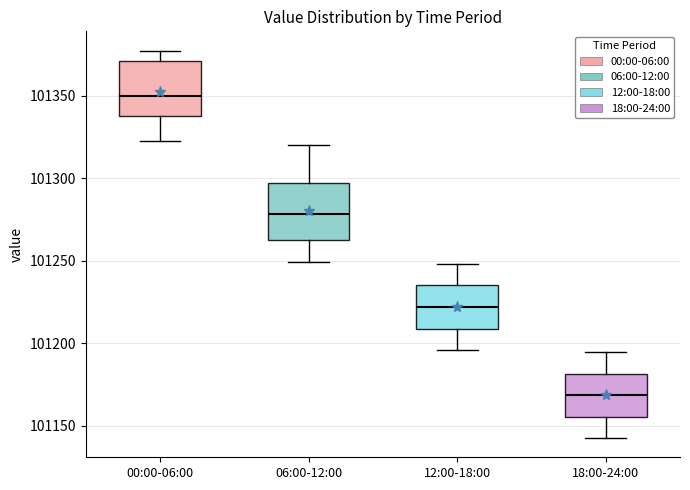

Reading left to right, transcribe this box plot: for each box, give where its median line is, the range the box spans, and where its two whiskers end, as read against the y-axis. The values are not printed on the chart, so give them approximately, as read against the axis.

00:00-06:00: median 101350, box 101340 to 101370, whiskers 101325 to 101375
06:00-12:00: median 101280, box 101265 to 101295, whiskers 101250 to 101320
12:00-18:00: median 101220, box 101210 to 101235, whiskers 101195 to 101250
18:00-24:00: median 101170, box 101155 to 101180, whiskers 101145 to 101195